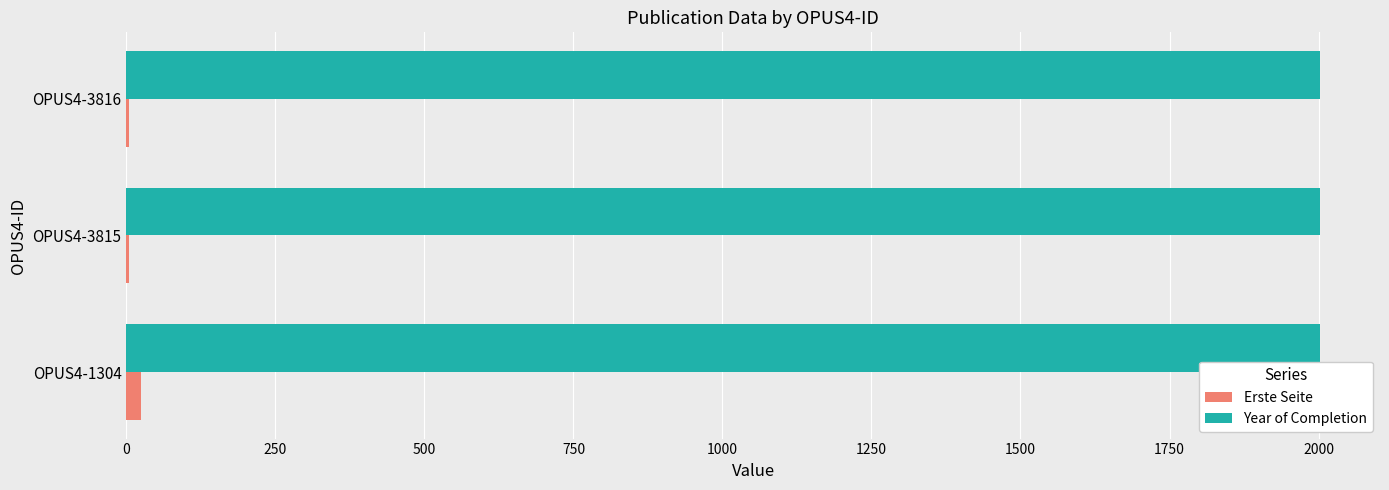

Is the value of Year of Completion at OPUS4-3816 greater than the value of Erste Seite at OPUS4-3816?

Yes